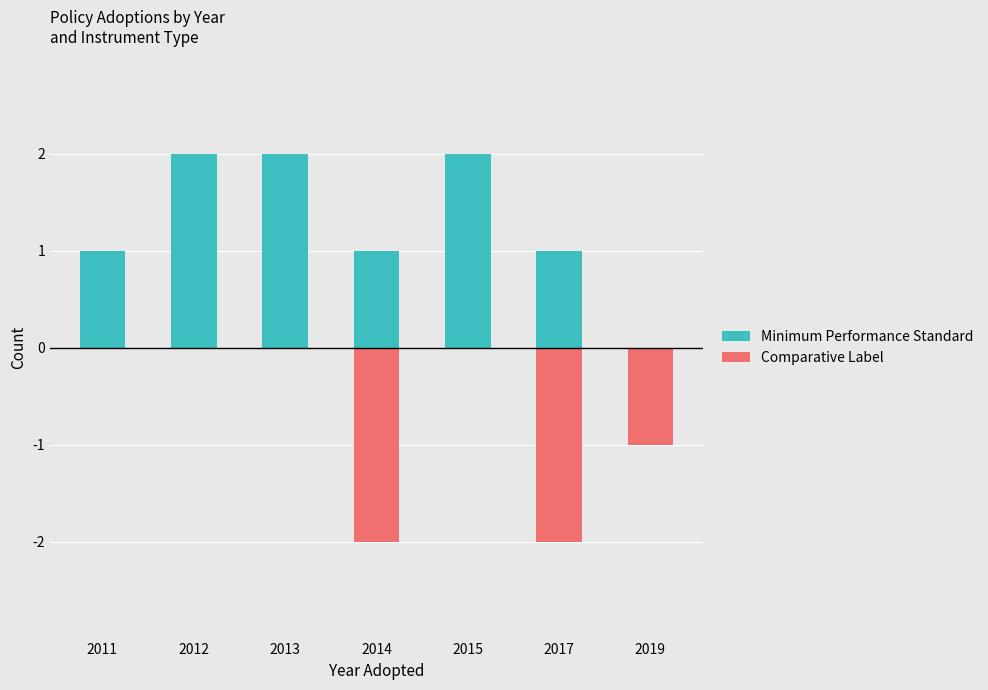

How many bars are there in total?

14